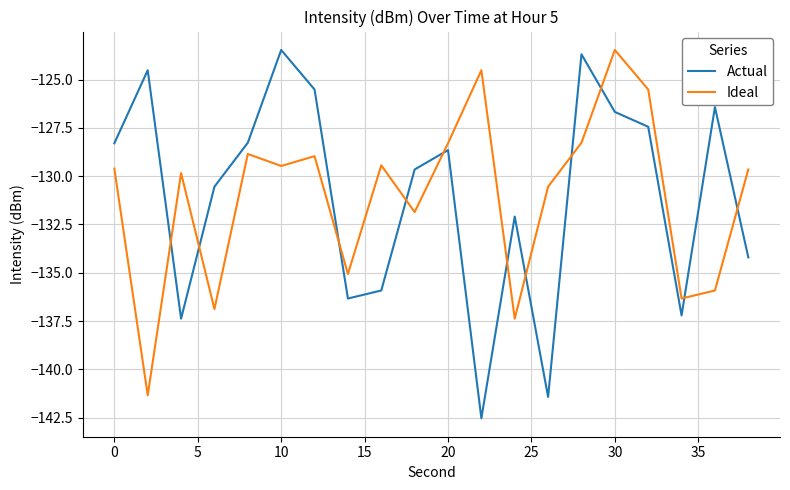

How many times do Actual and Ideal cross each other?

11